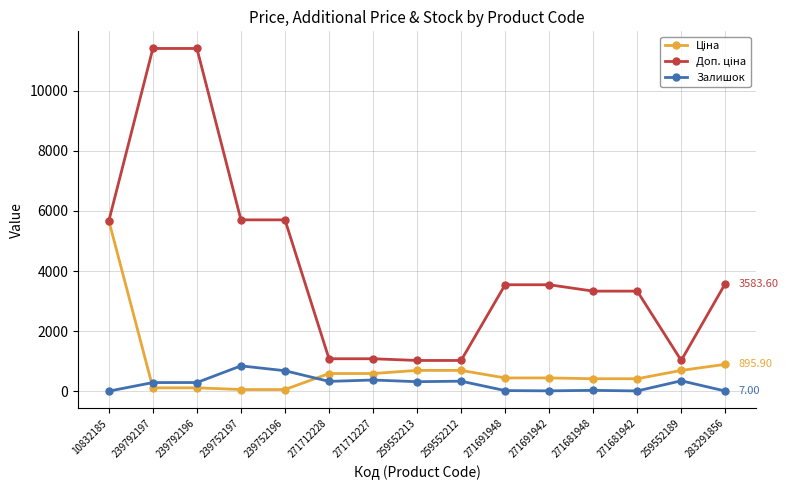

True or false: Залишок has more than 0 points higher than both neighbors.

True